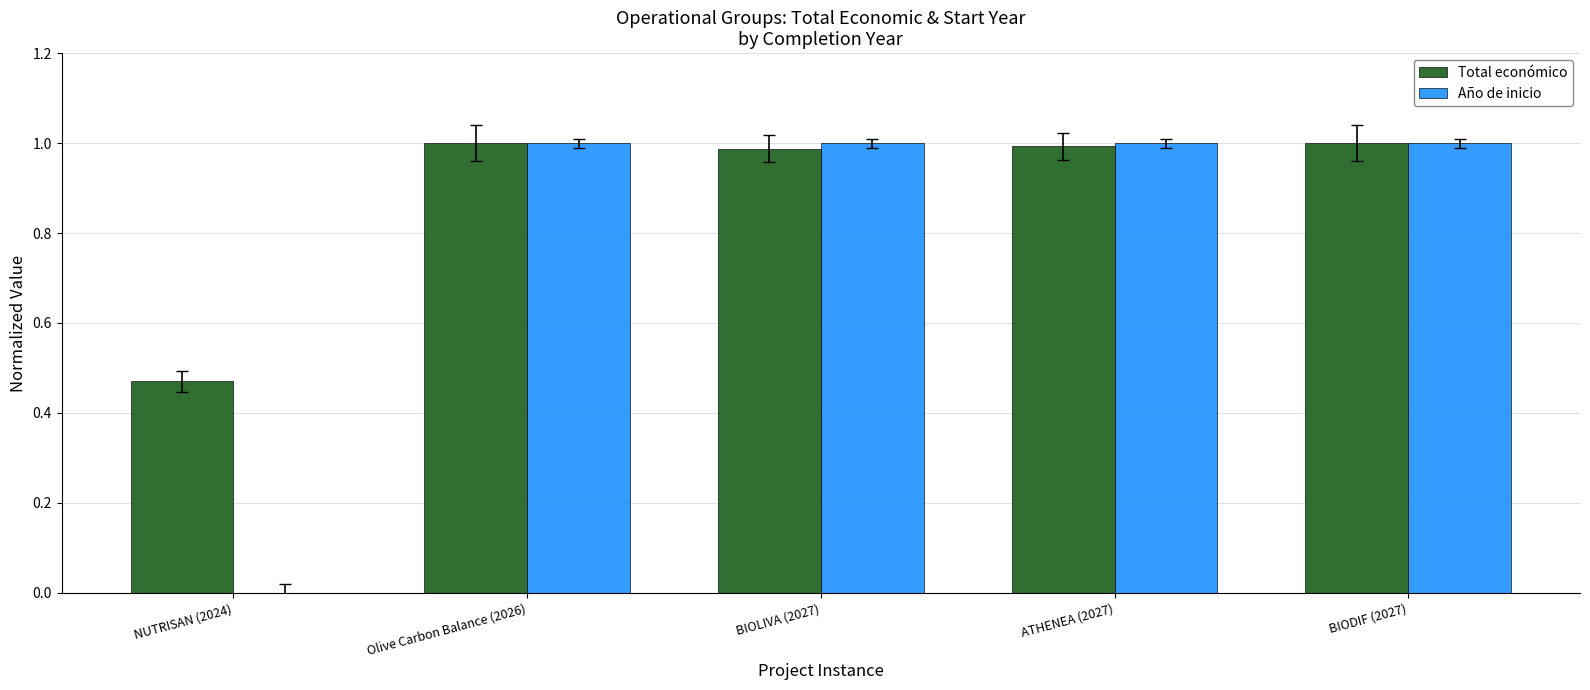

Which series changed the most between NUTRISAN (2024) and BIOLIVA (2027)?

Año de inicio